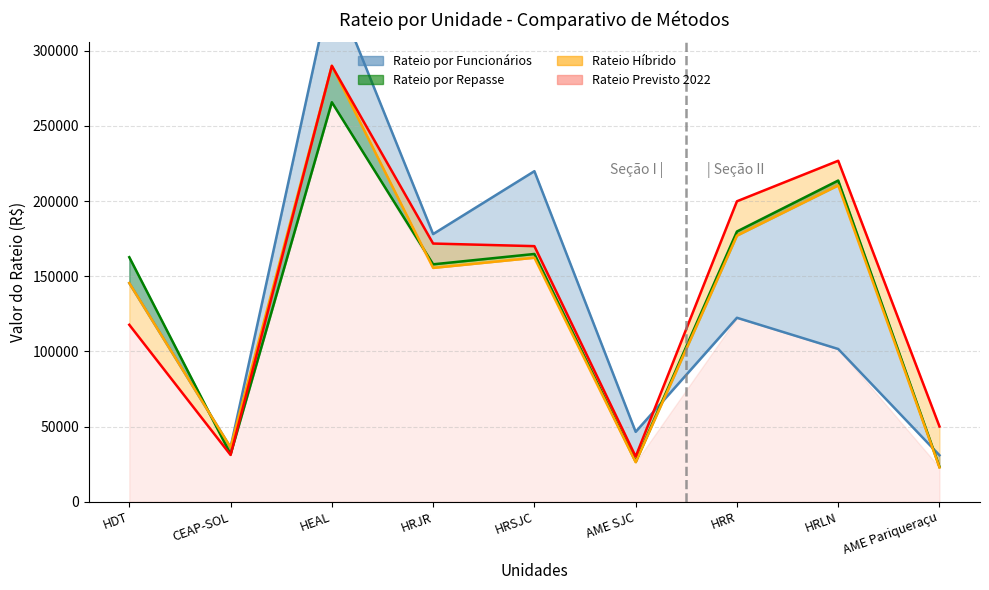

Which series has the widest spread of values?

Rateio por Funcionários